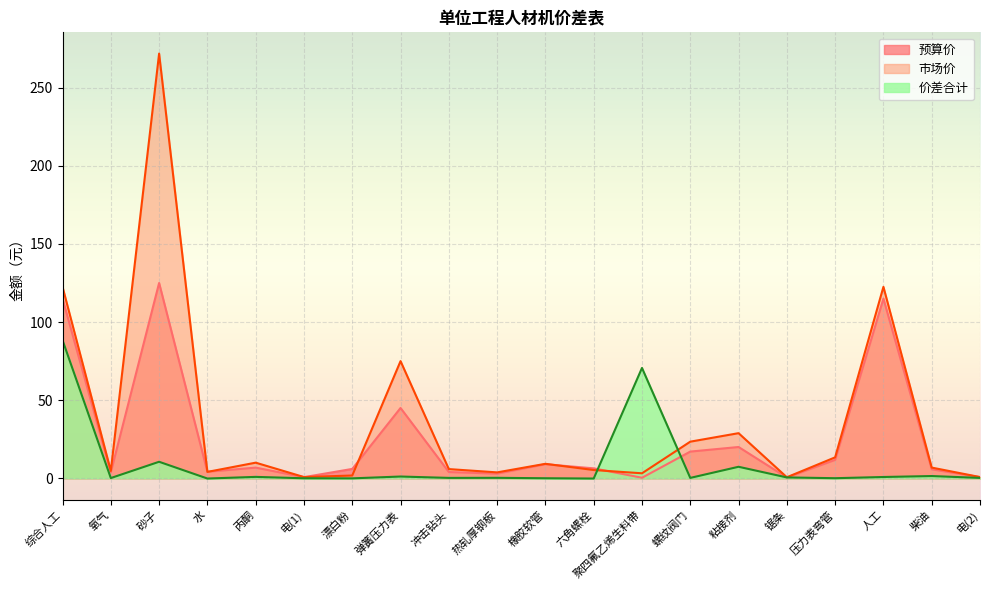

Does the chart display data point markers on the line(s)?

No